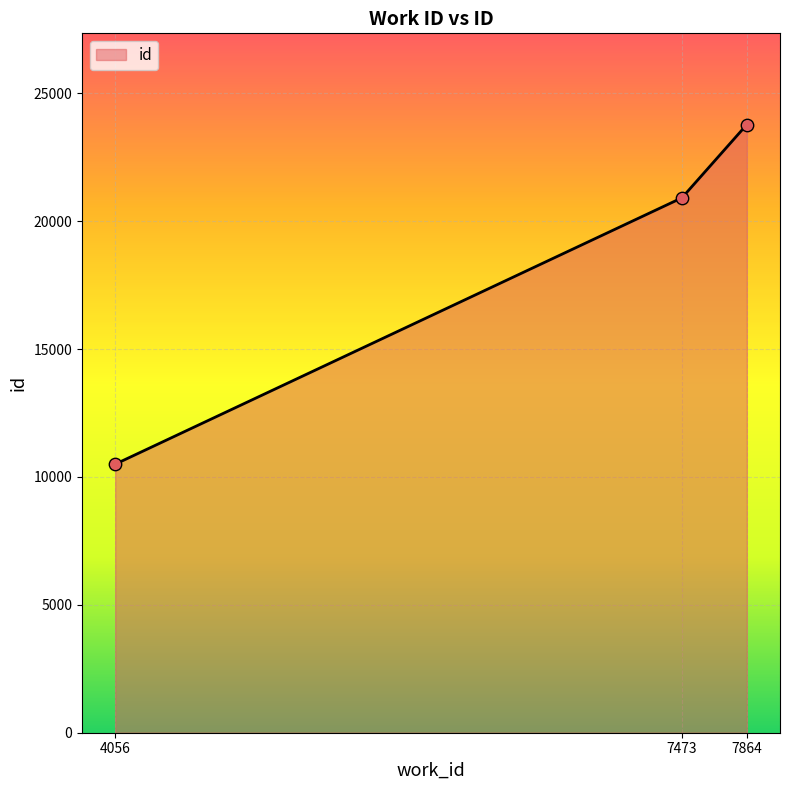

Which has a higher value, 7473 or 4056?

7473